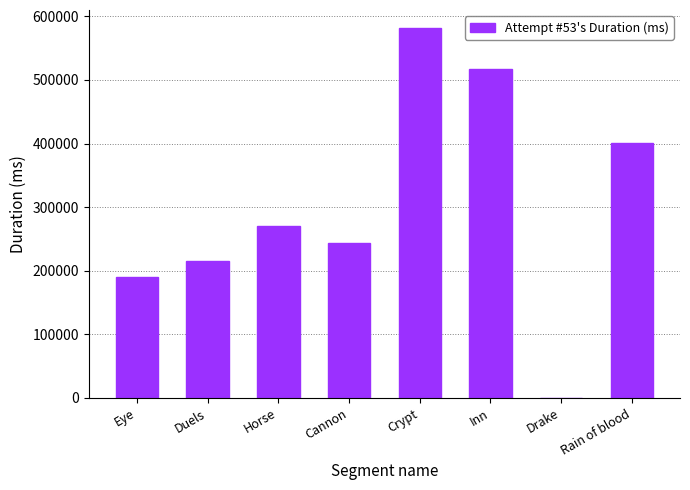

At which category does the chart reach its peak across all series?

Crypt